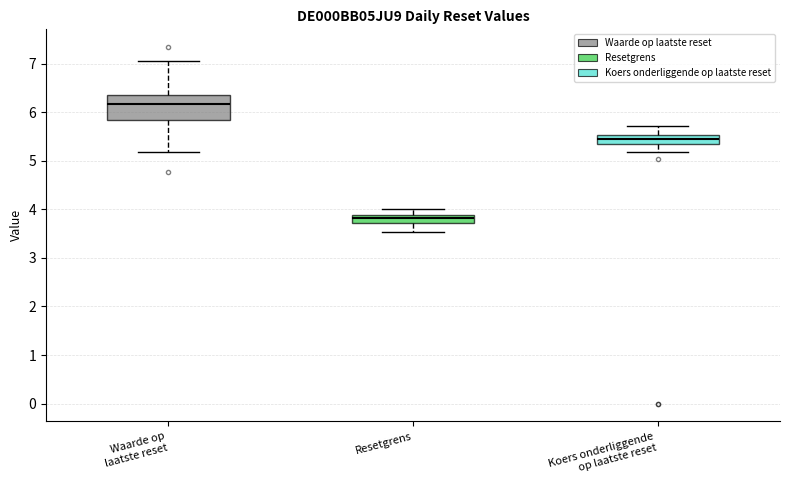

Where does the lower whisker of the box for Waarde op laatste reset end on the y-axis? The values are not printed on the chart, so give them approximately, as read against the axis.

5.2